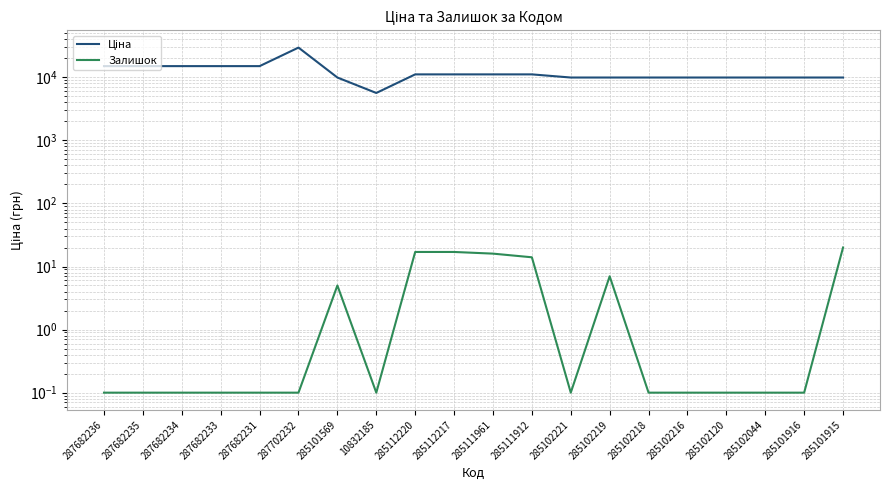

The Залишок series shows 0.1 at 287682235. True or false?

True